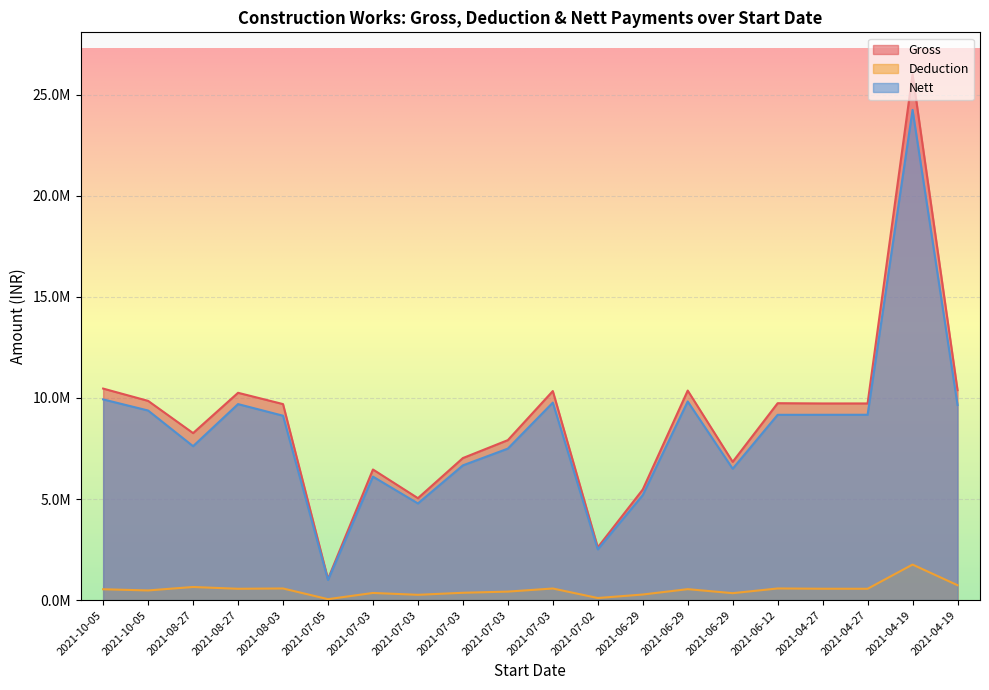

Is the value of Nett at 2021-08-27 greater than the value of Deduction at 2021-06-29?

Yes